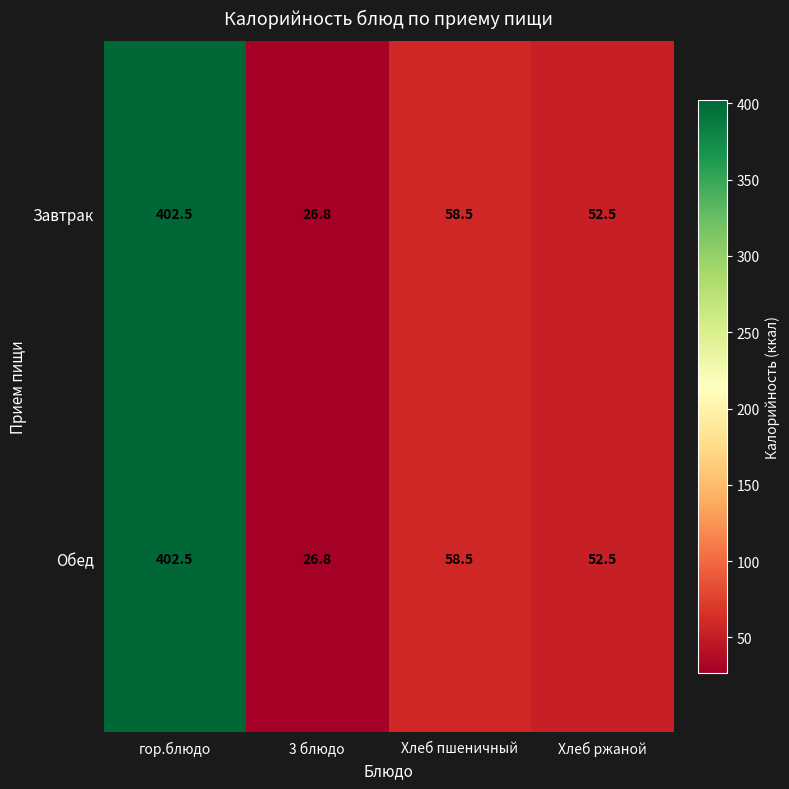

Reading left to right, transcribe all the data shown in this chart.

Завтрак: гор.блюдо=402.5	3 блюдо=26.8	Хлеб пшеничный=58.5	Хлеб ржаной=52.5
Обед: гор.блюдо=402.5	3 блюдо=26.8	Хлеб пшеничный=58.5	Хлеб ржаной=52.5